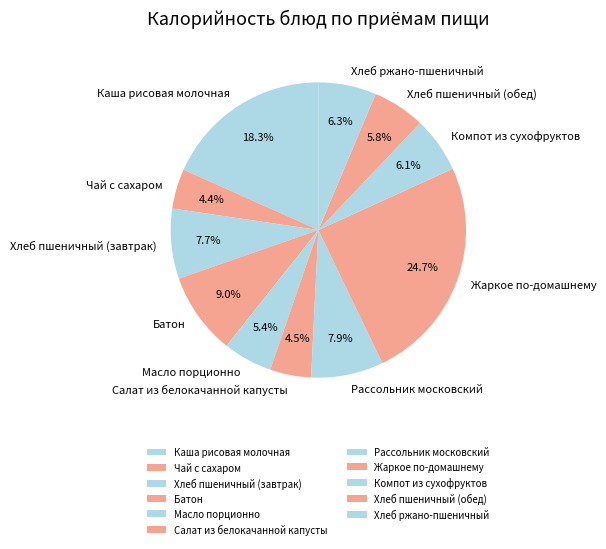

Is Хлеб ржано-пшеничный the majority of the pie?

No